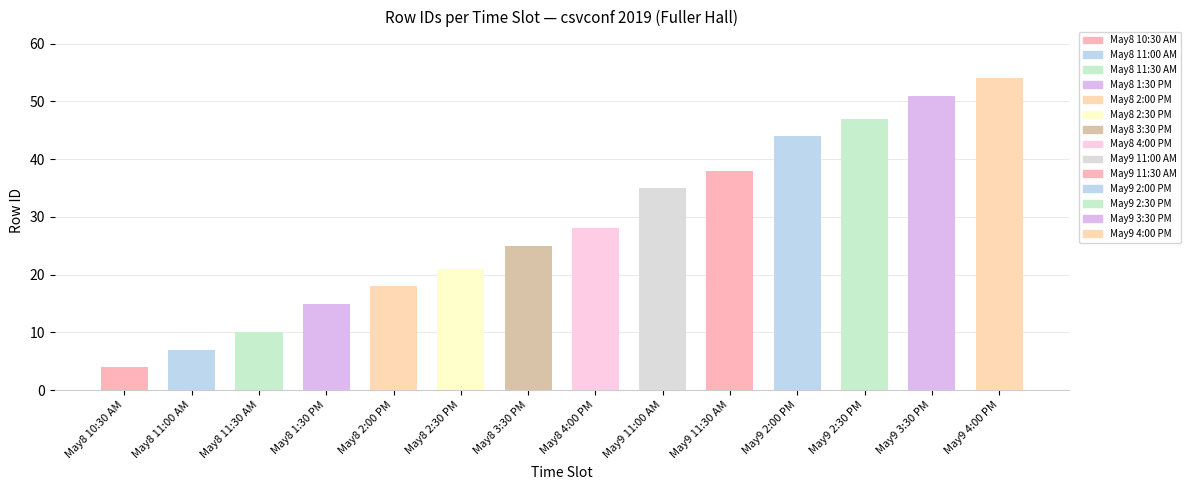

What is the change in value from 11:00 AM to 4:00 PM?

+21